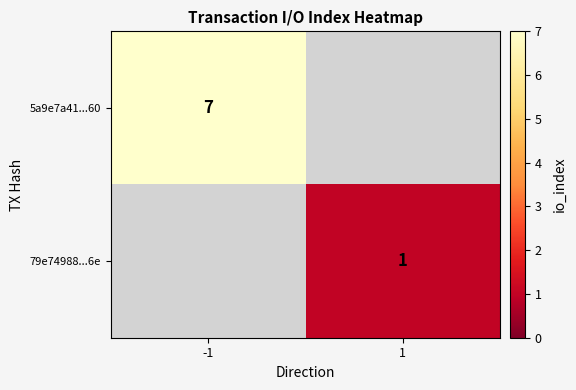

True or false: 5a9e7a41...60 has a value of 4 at -1.

False